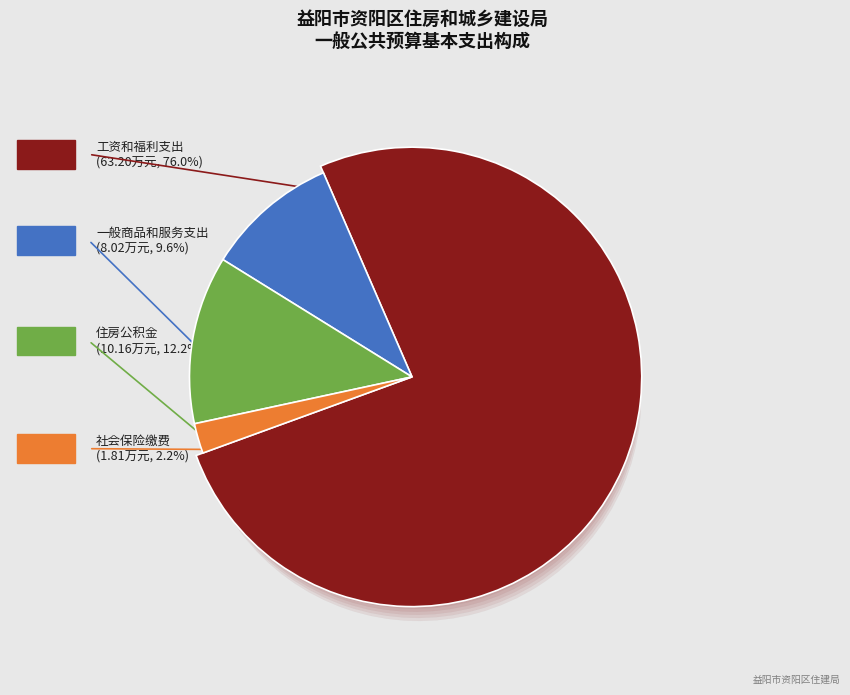

Rank the categories by value from lowest to highest.

社会保险缴费, 一般商品和服务支出, 住房公积金, 工资和福利支出